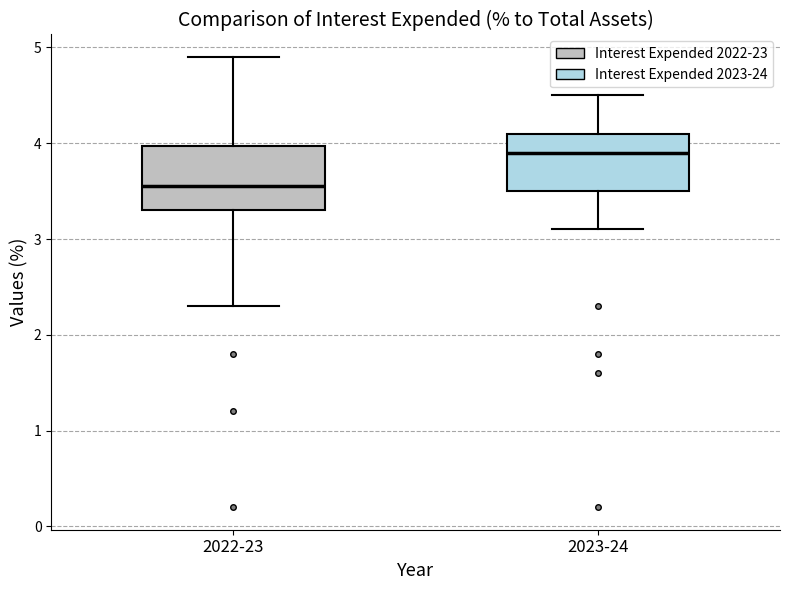

Reading left to right, transcribe this box plot: for each box, give where its median line is, the range the box spans, and where its two whiskers end, as read against the y-axis. The values are not printed on the chart, so give them approximately, as read against the axis.

2022-23: median 3.6, box 3.3 to 4.0, whiskers 2.3 to 4.9
2023-24: median 3.9, box 3.5 to 4.1, whiskers 3.1 to 4.5